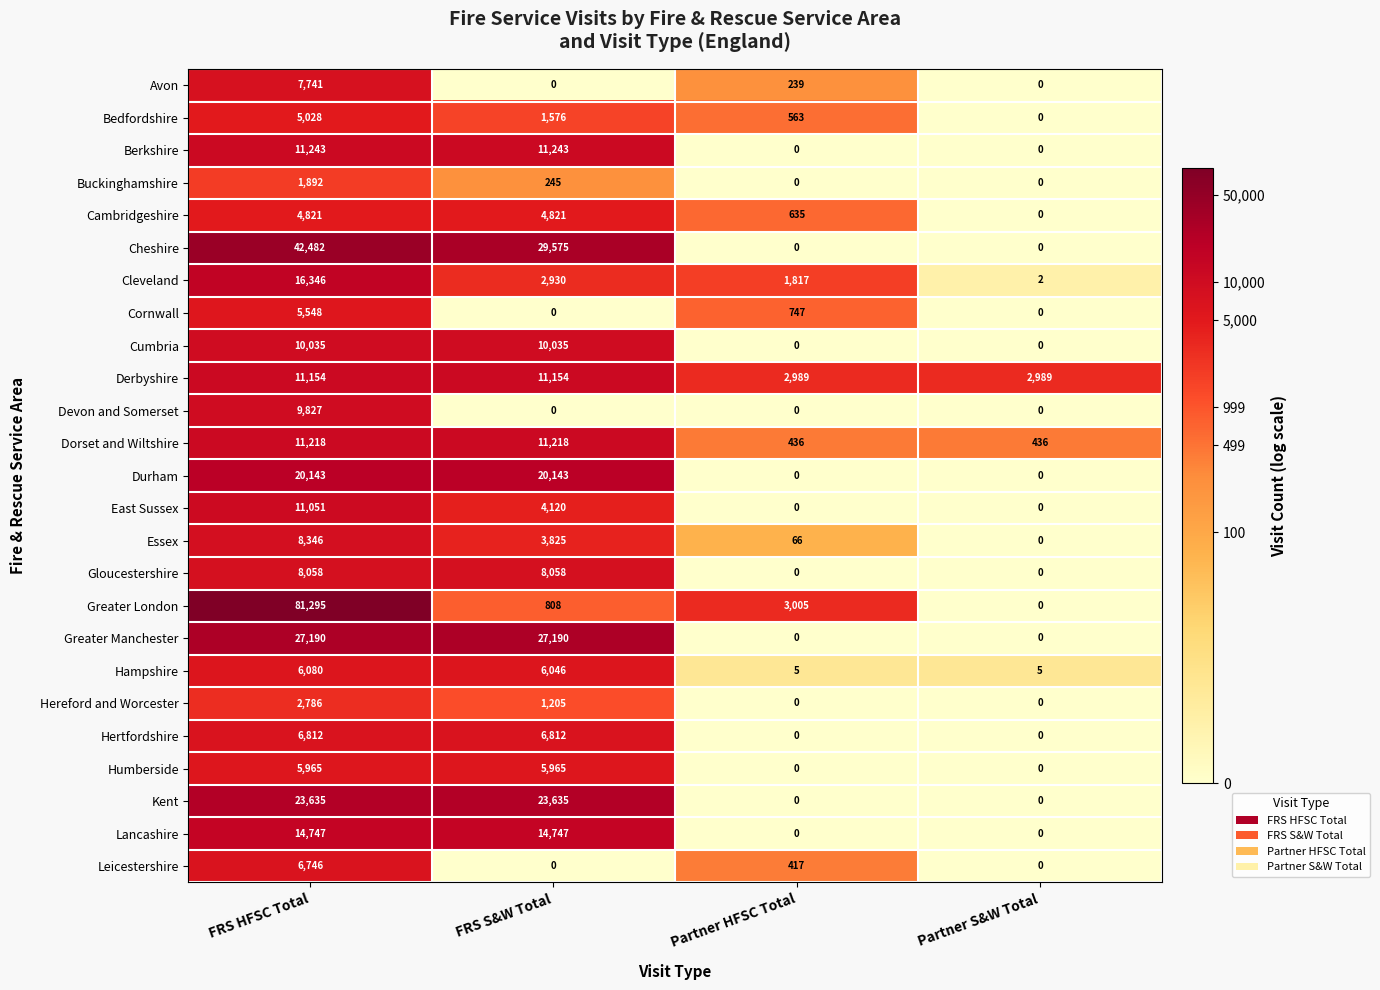

What is the average value of the Derbyshire series?

7072